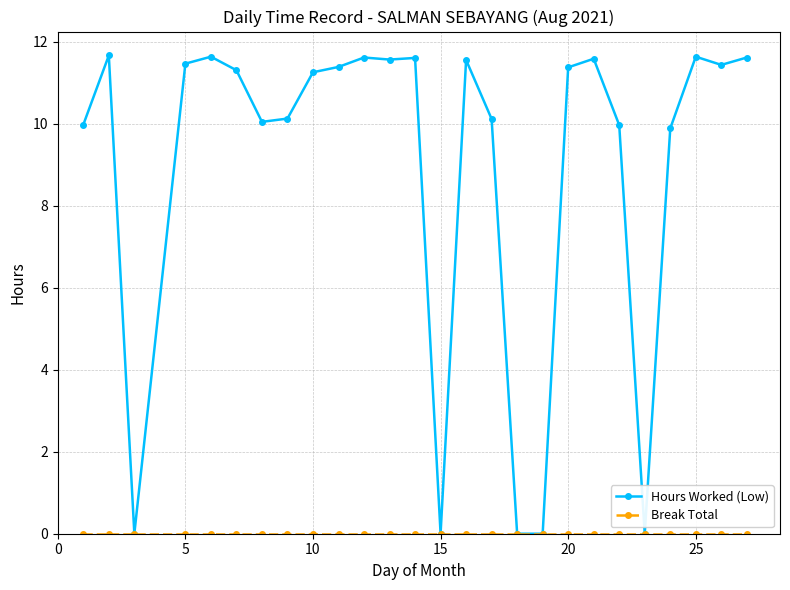

Which series has the largest range (max minus min)?

Hours Worked (Low)